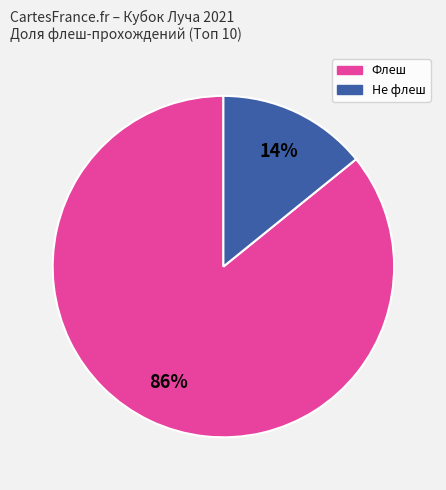

Does any single category account for the majority?

Yes